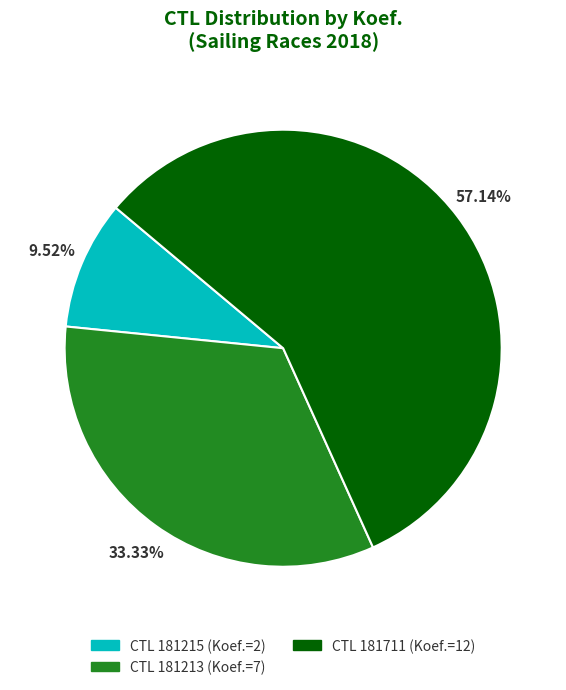

Is there any slice that represents more than half of the pie?

Yes